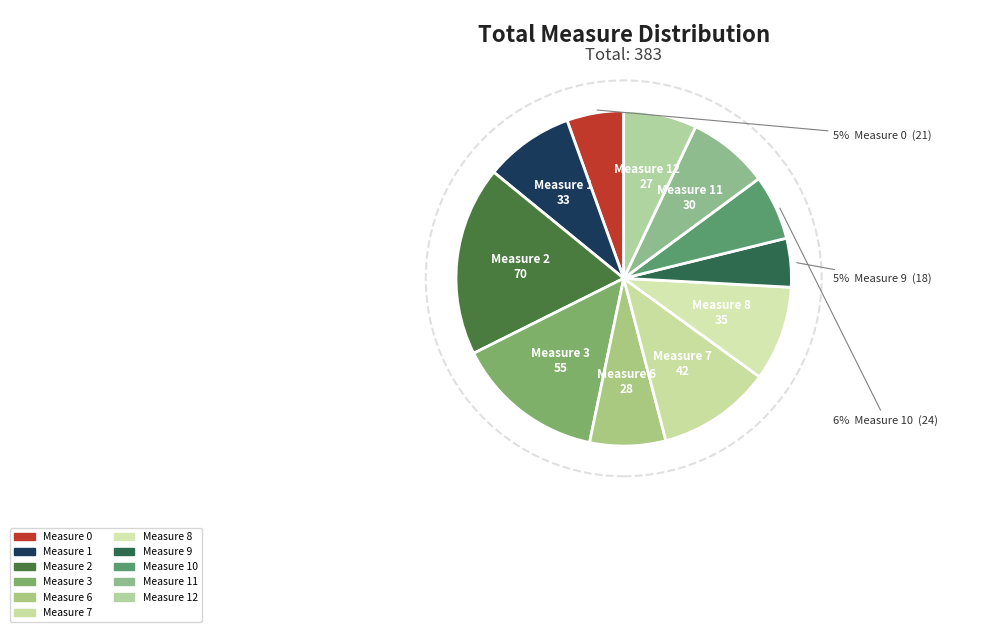

The 10 slice represents 1% of the pie. True or false?

False